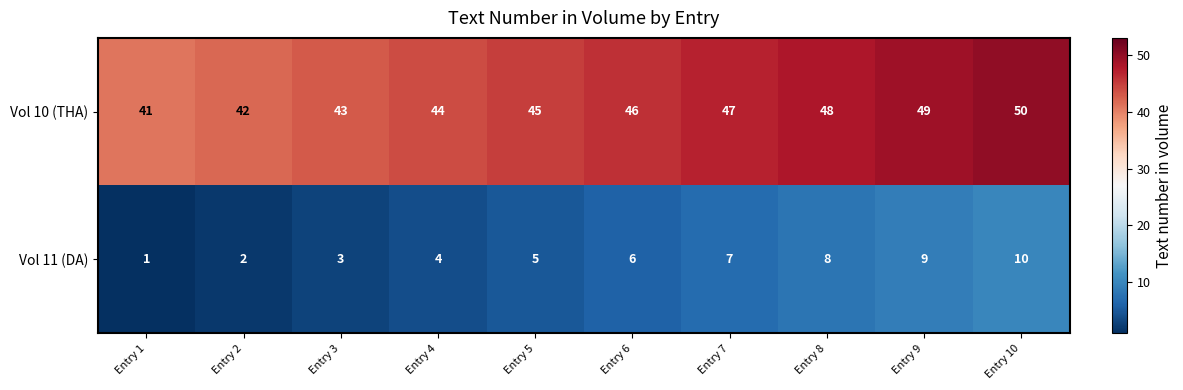

At which label does Vol 10 (THA) reach its peak?

Entry 10